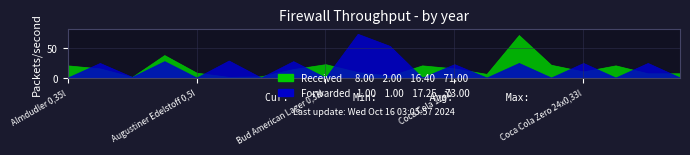

How many data points in Price EUR (Forwarded) are above 23?

9